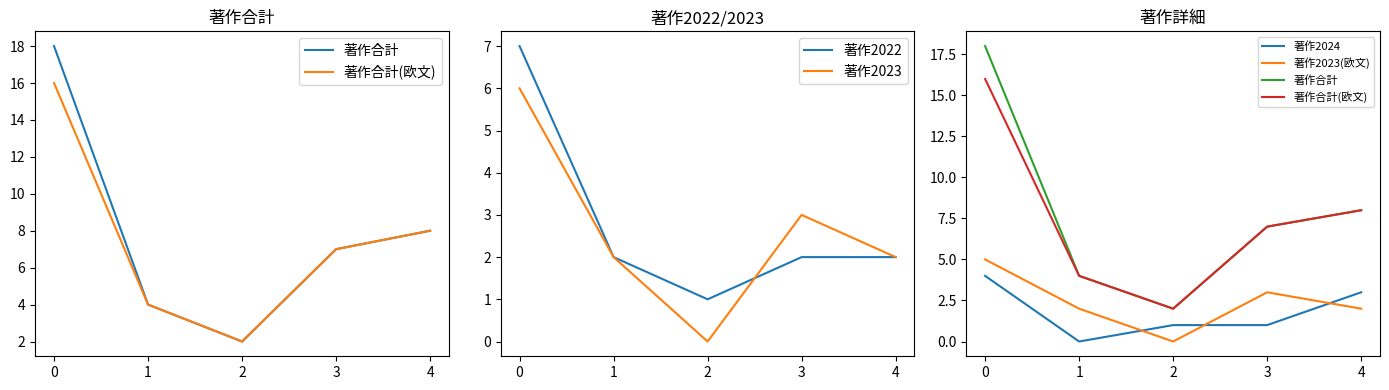

What is the difference between the 著作2023(欧文) values at 2 and 0?

5